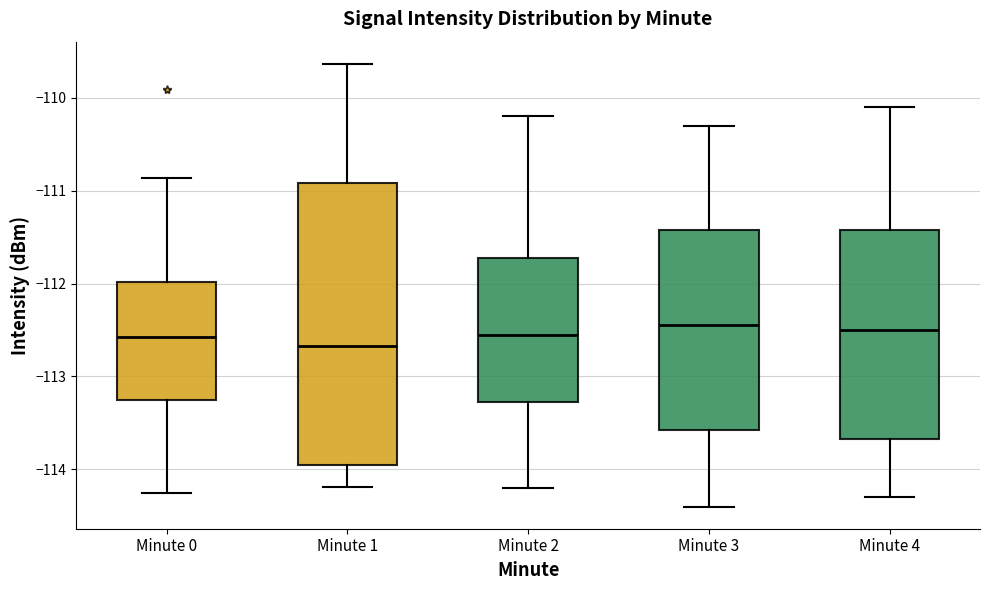

Reading left to right, read every box against the y-axis: the position of its median line, the range the box covers, and the ends of its whiskers. The values are not printed on the chart, so give them approximately, as read against the axis.

Minute 0: median -112.6, box -113.3 to -112.0, whiskers -114.3 to -110.9
Minute 1: median -112.7, box -114.0 to -110.9, whiskers -114.2 to -109.6
Minute 2: median -112.5, box -113.3 to -111.7, whiskers -114.2 to -110.2
Minute 3: median -112.4, box -113.6 to -111.4, whiskers -114.4 to -110.3
Minute 4: median -112.5, box -113.7 to -111.4, whiskers -114.3 to -110.1